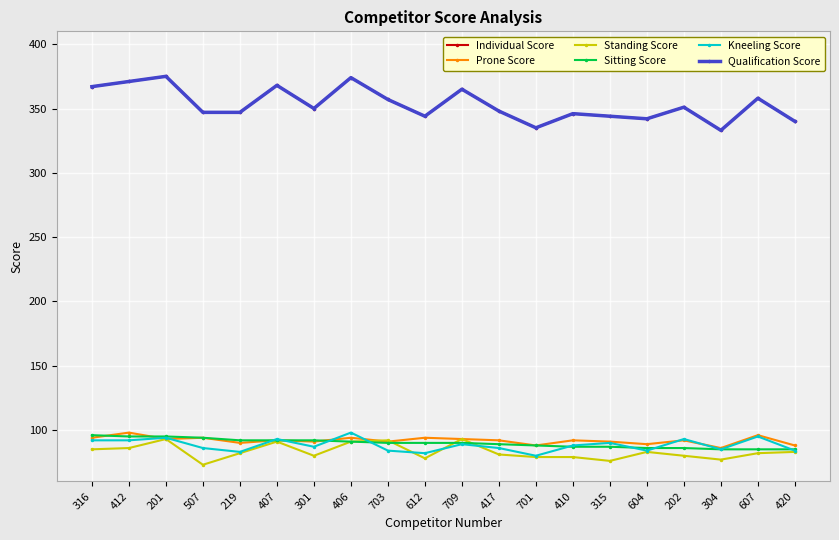

Is this an area chart (filled region under the line)?

No